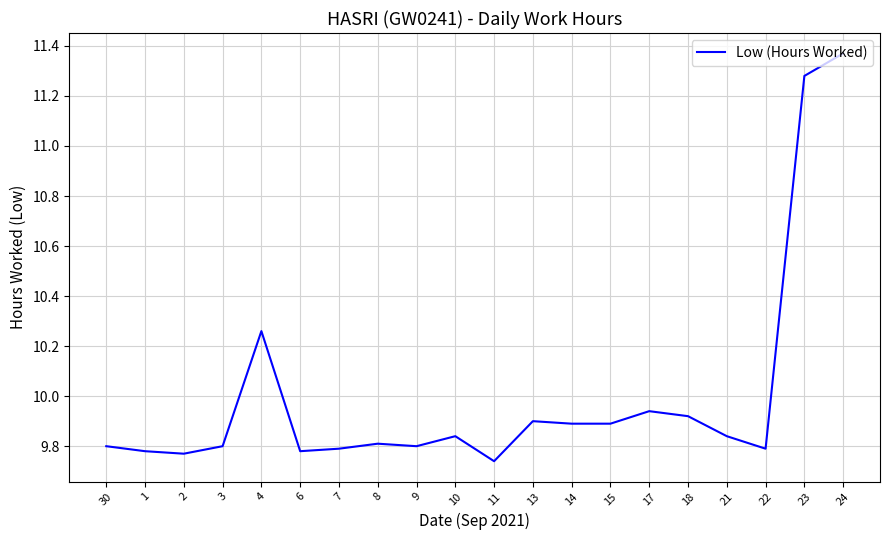

Between 30 and 4, which is larger?

4